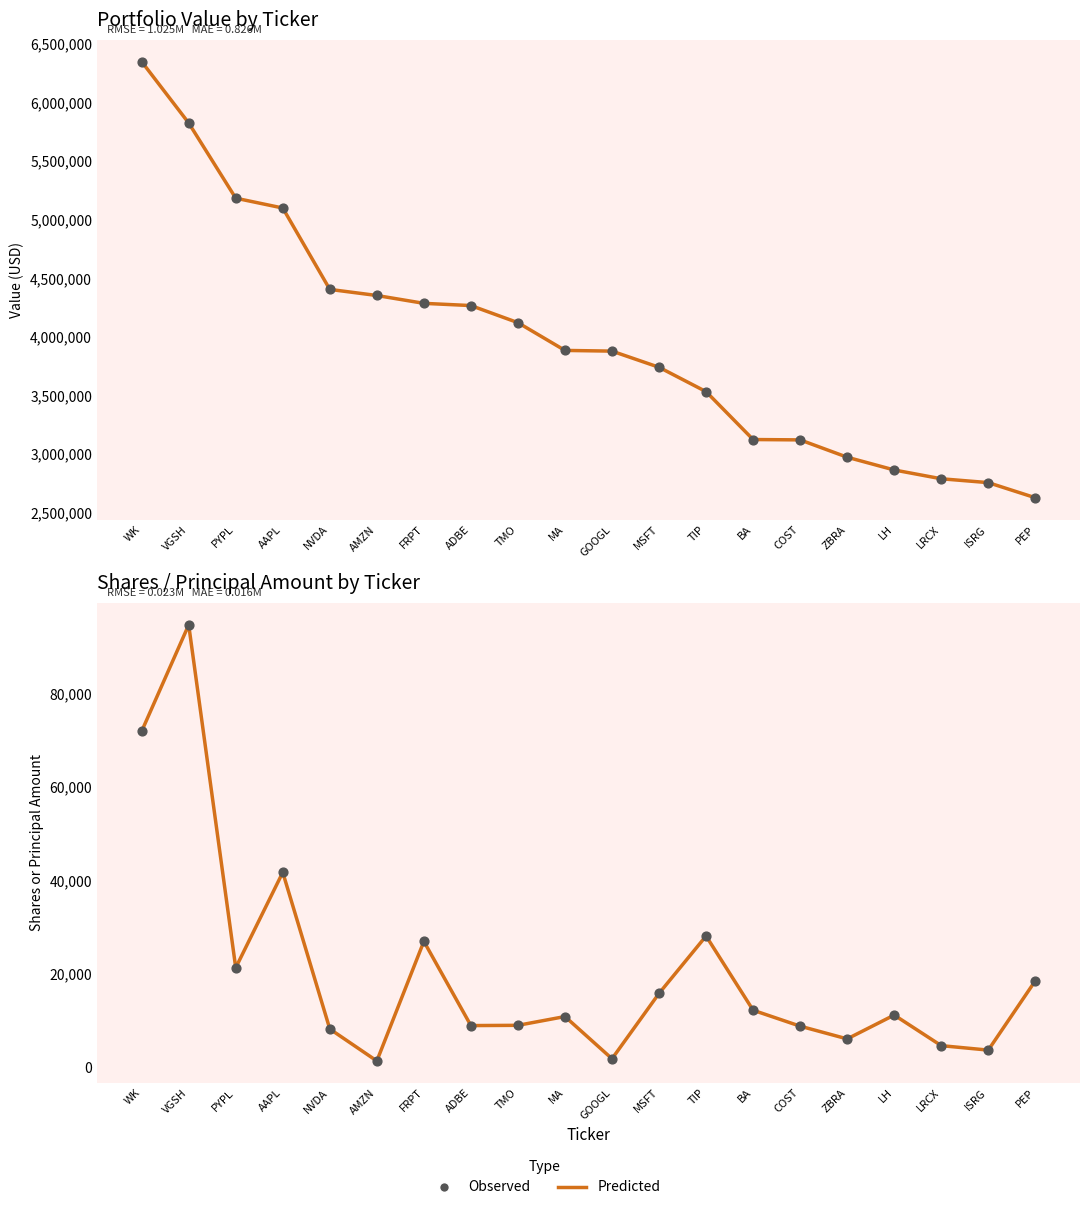

Which series reaches the maximum Y coordinate?

Value line